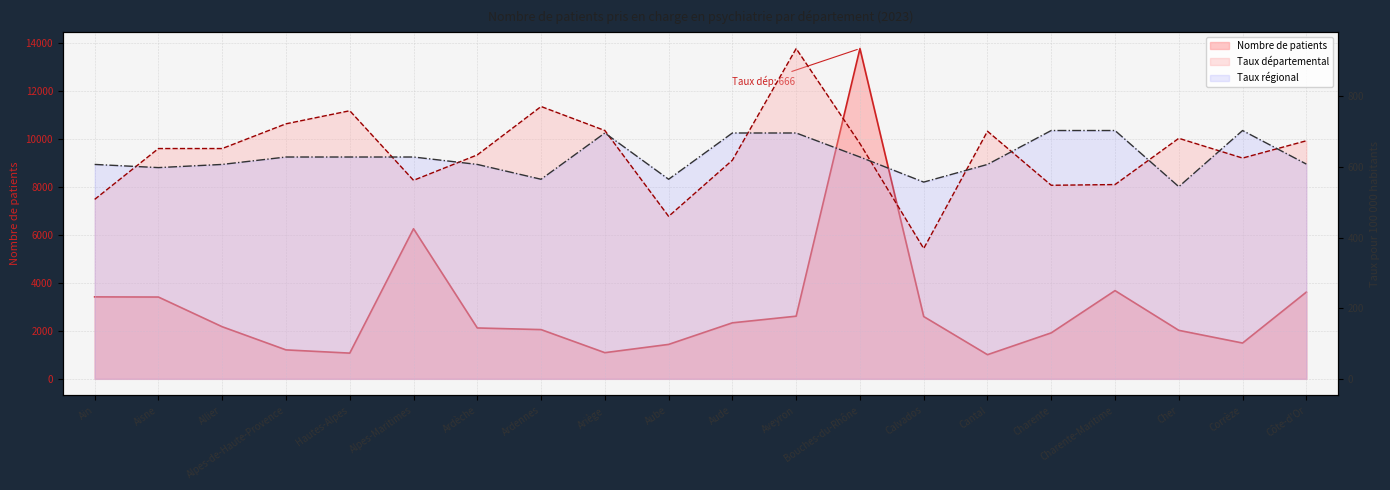

Between Ardennes and Aube, which is larger?

Ardennes